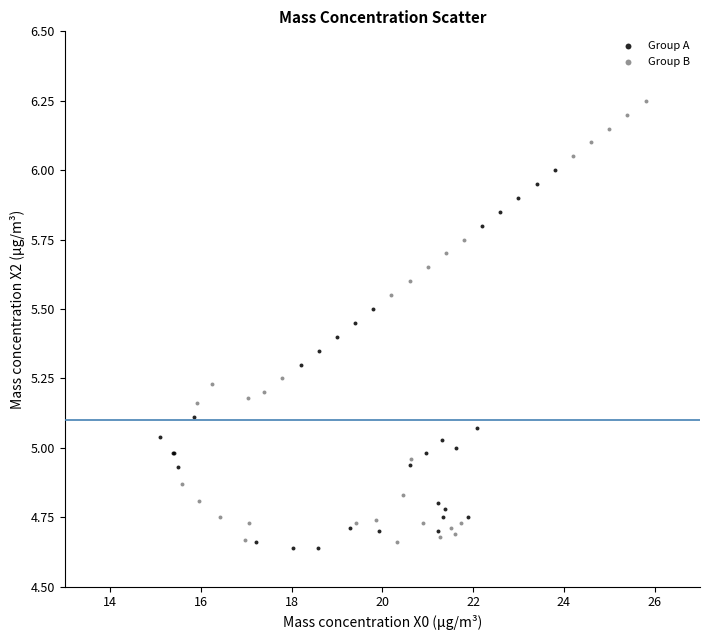

Which series reaches the maximum Y coordinate?

Group B